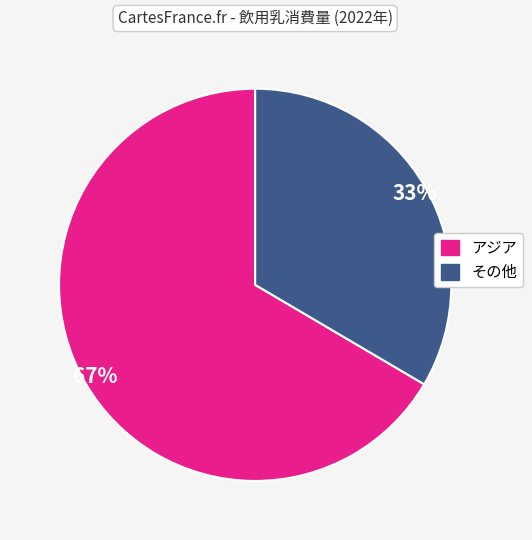

To the nearest percent, what is the average slice percentage?

50%